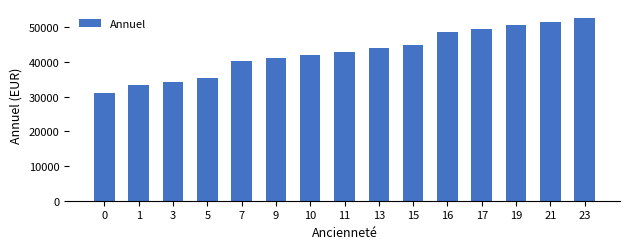

Which label corresponds to the largest value in the chart?

23